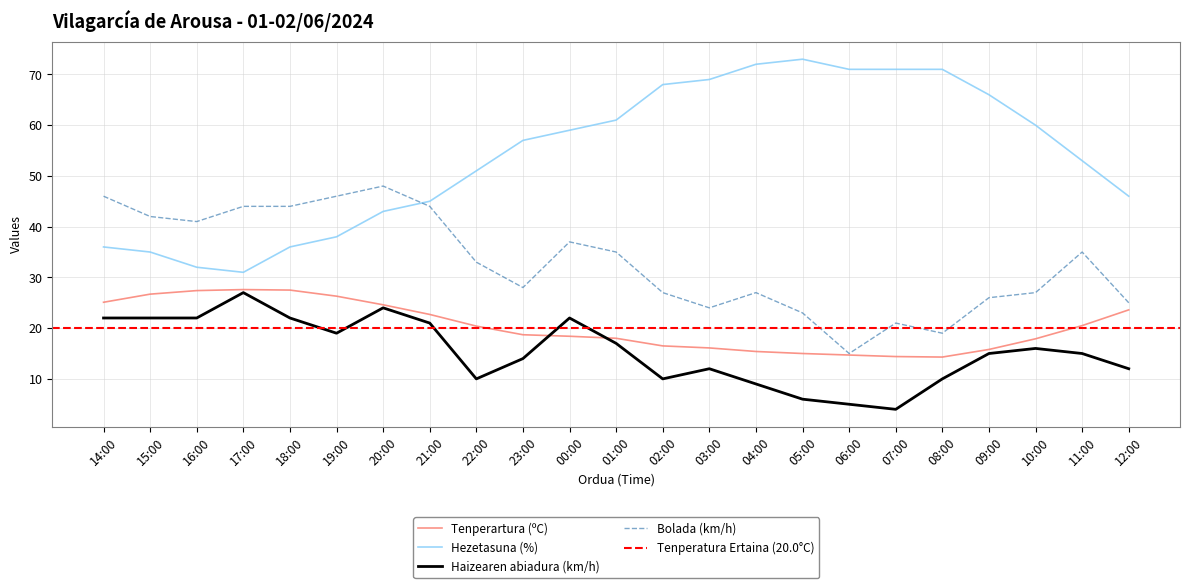

The value of Bolada (km/h) at 15:00 is 42.0. True or false?

True